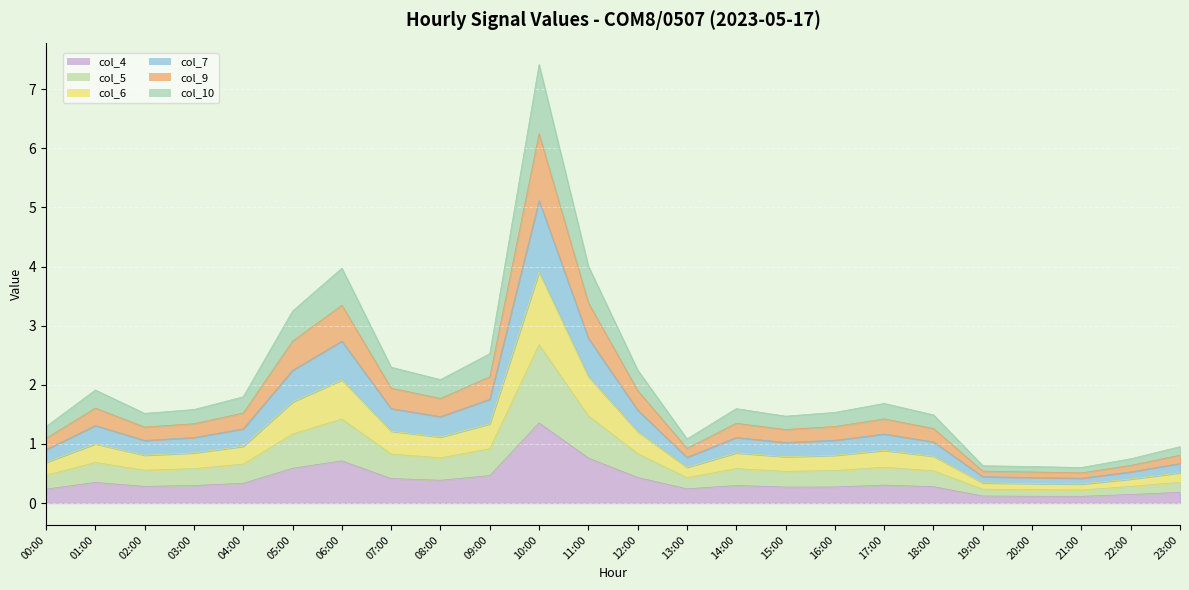

True or false: col_10 and col_9 cross at least once.

False